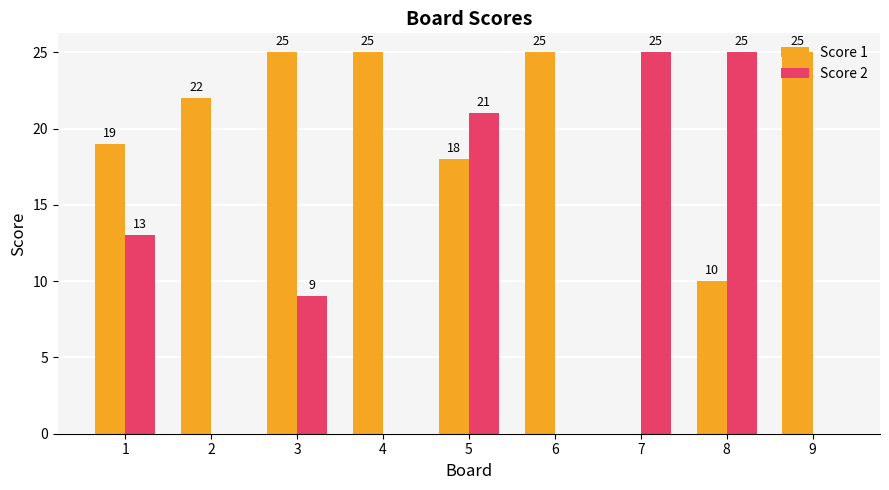

True or false: Score 2 has a value of 0 at 9.

True